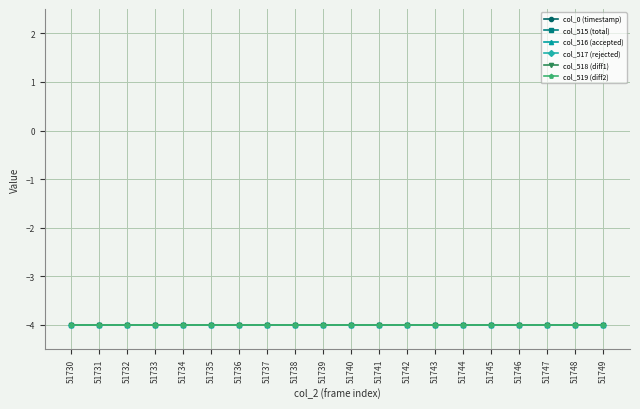

How many interior local valleys does the col_515 (total) series have?

6